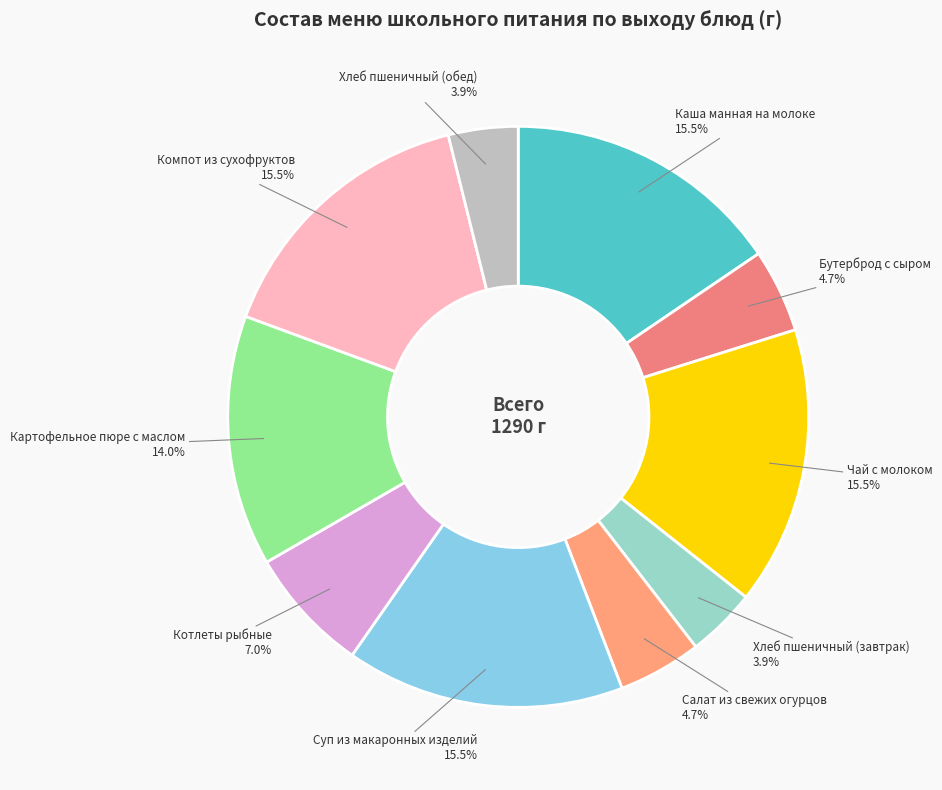

Does Компот из сухофруктов account for over 50% of the chart?

No